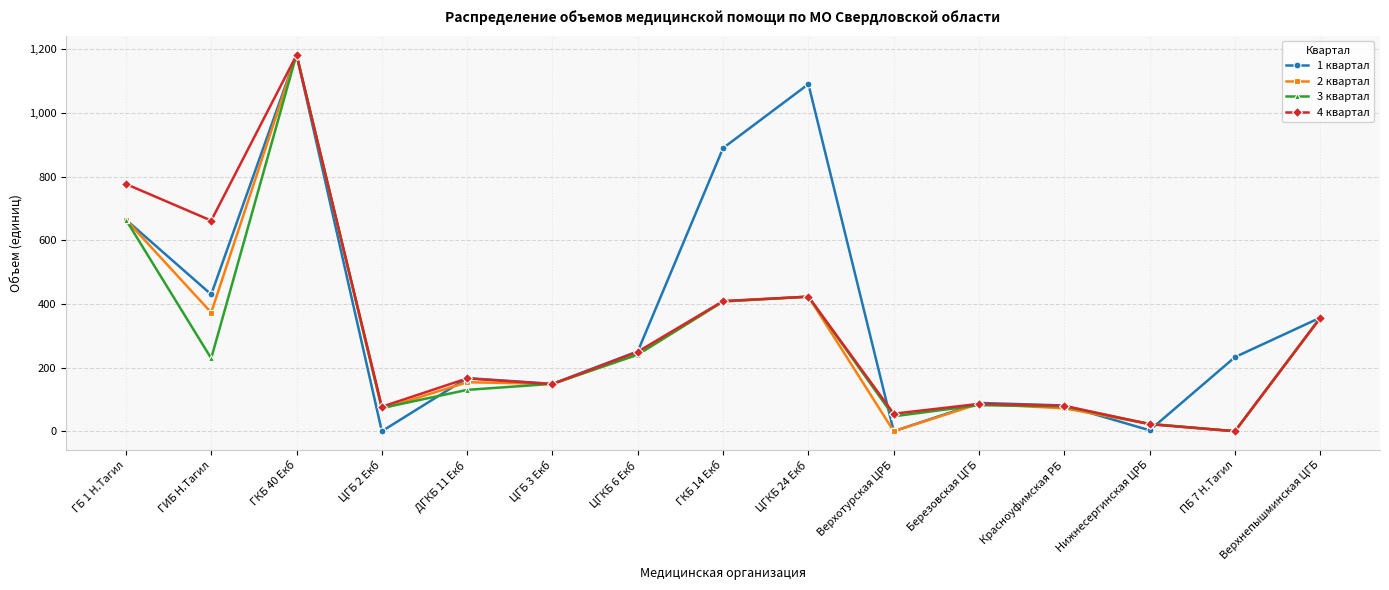

What are all the series names shown in the legend?

1 квартал, 2 квартал, 3 квартал, 4 квартал